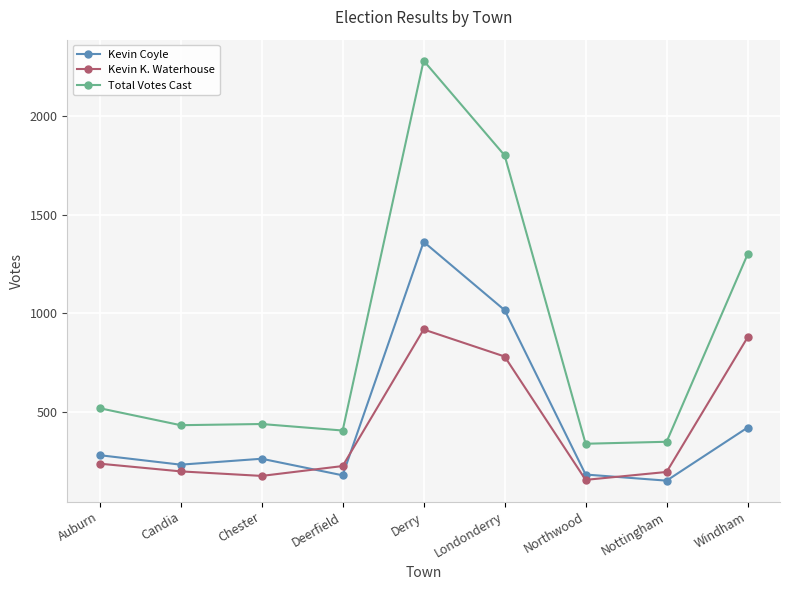

True or false: Total Votes Cast and Kevin Coyle intersect in this chart.

False